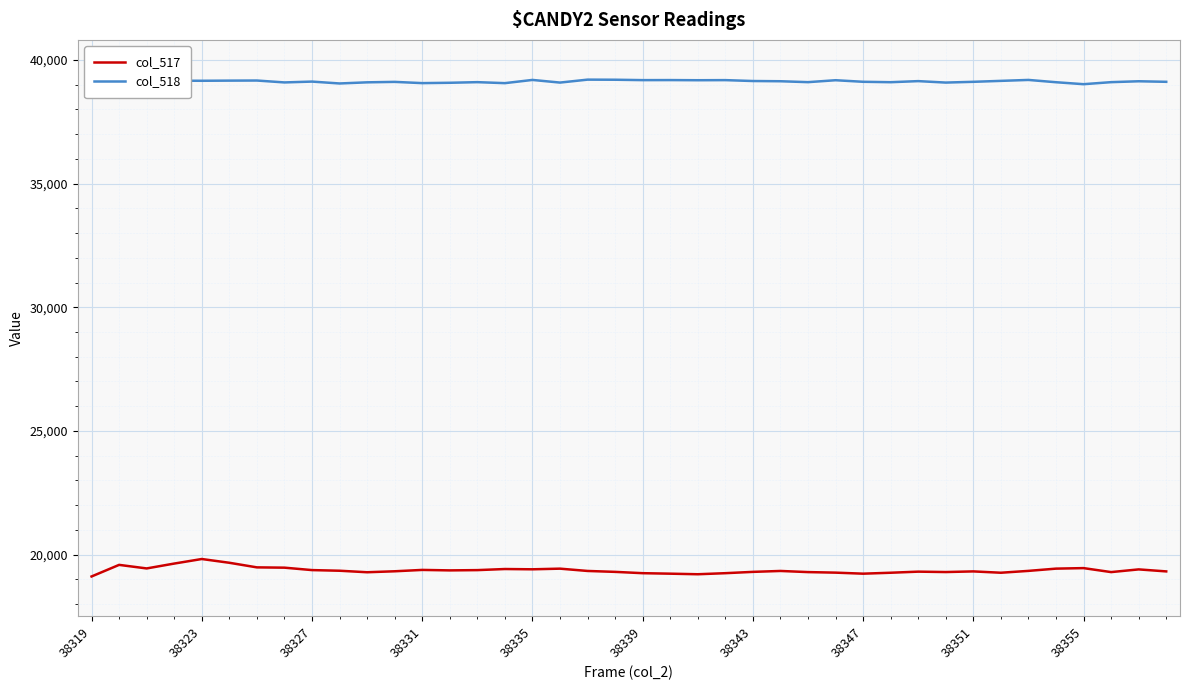

Which series has the largest total across all categories?

col_518